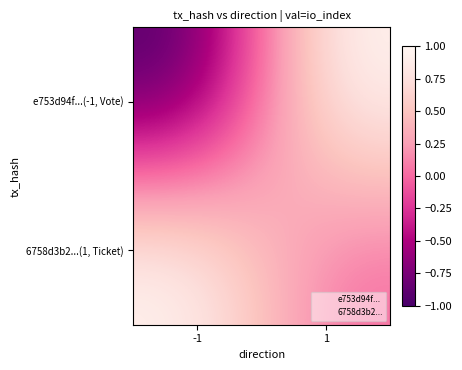

What is the greatest value displayed?

1